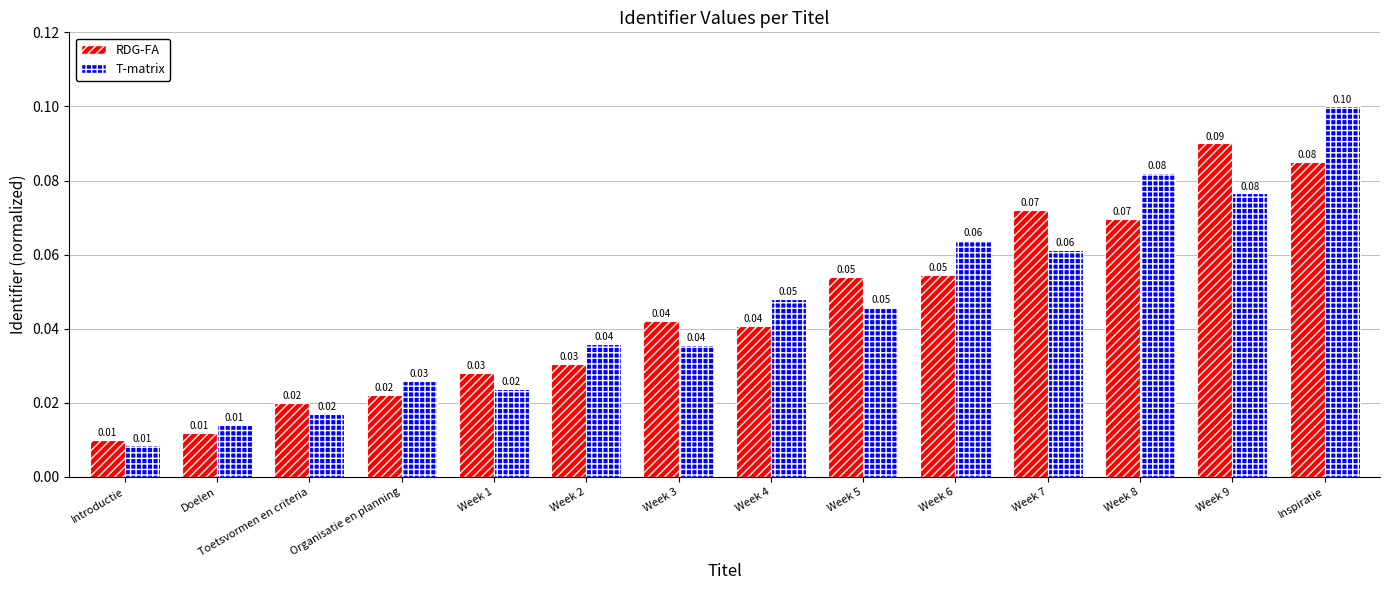

Is the value of T-matrix at Doelen greater than the value of RDG-FA at Inspiratie?

No